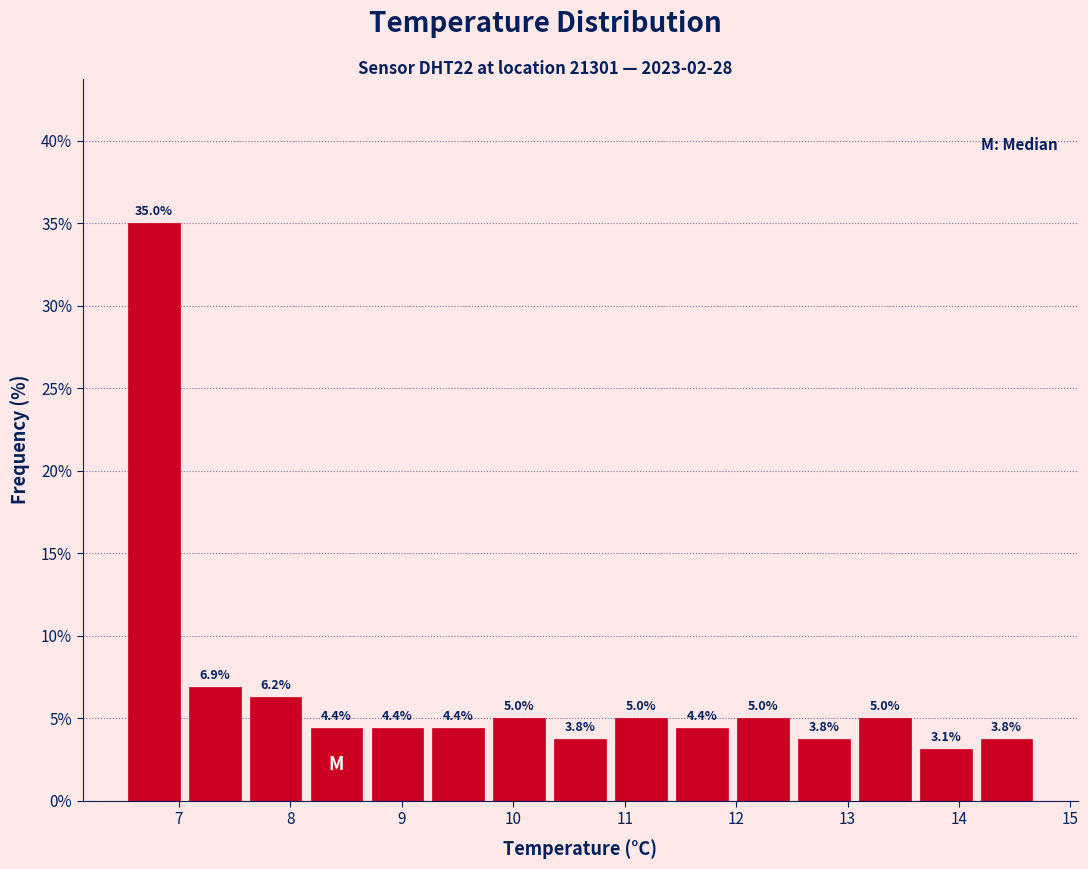

Over which range of the x-axis is the bar tallest?

6.5 to 7.0